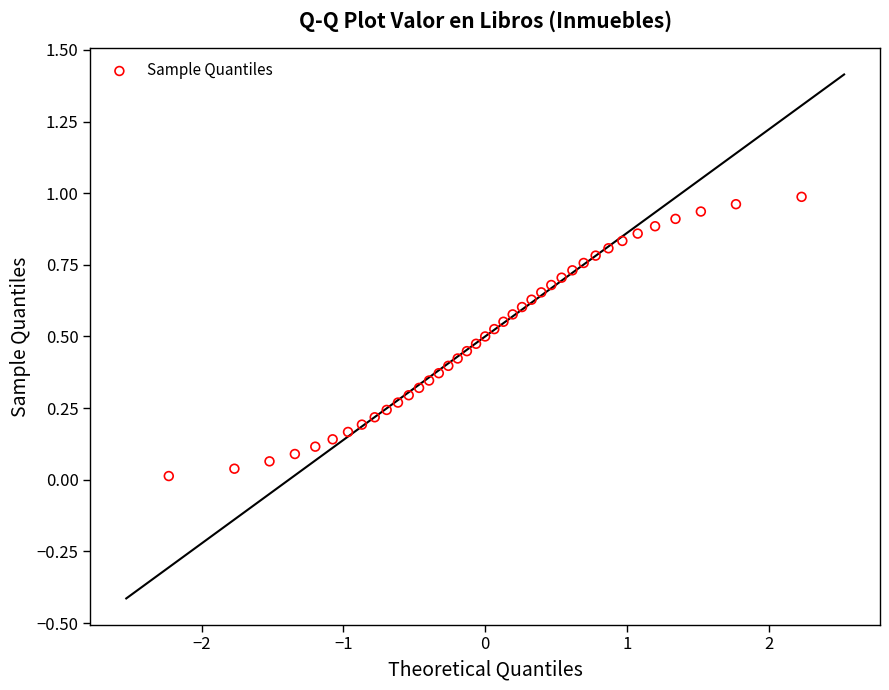

What is the range of X values (max minus min)?

4.5